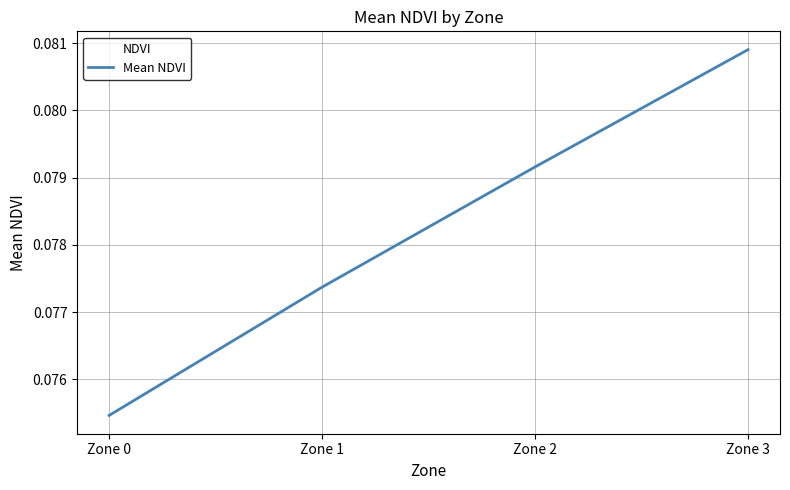

Count the values in the range 0 to 1.

4